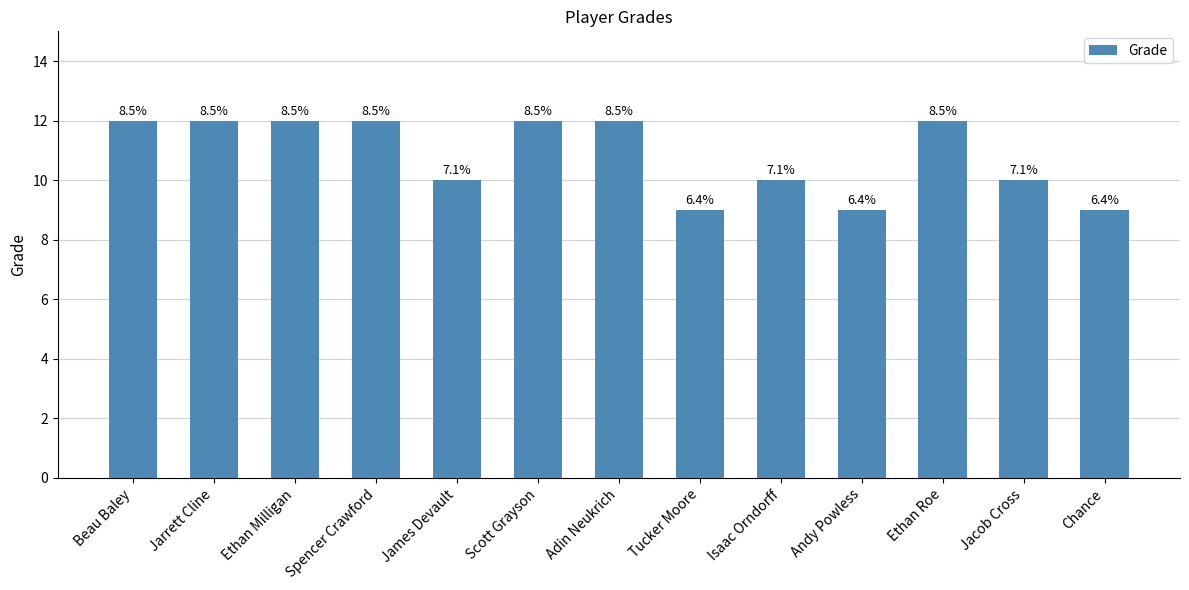

What value does the data have at Scott Grayson?

12